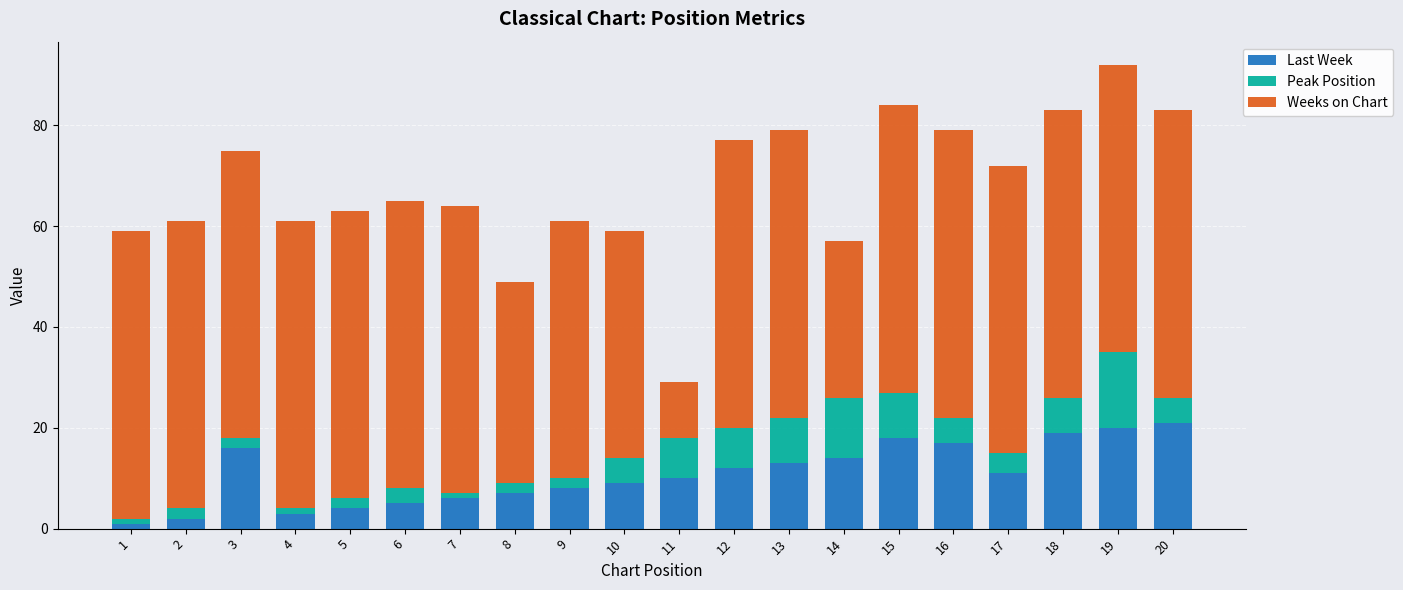

What is the sum of all Last Week values?

216